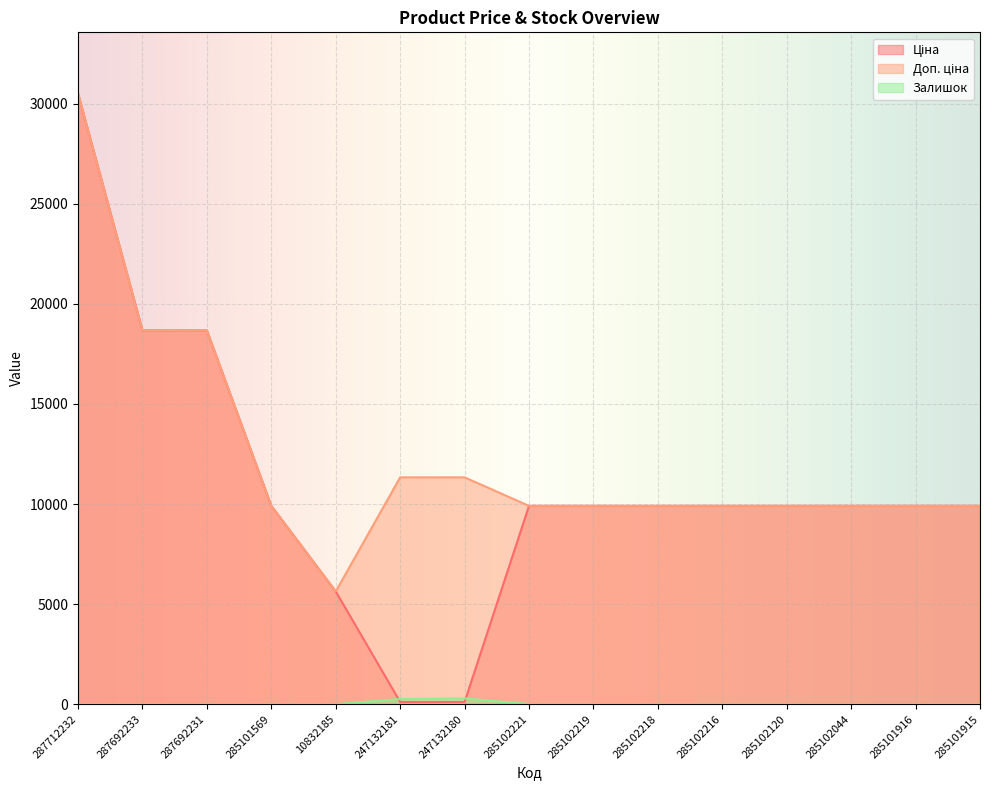

How many values in the Доп. ціна series exceed 9908?

14